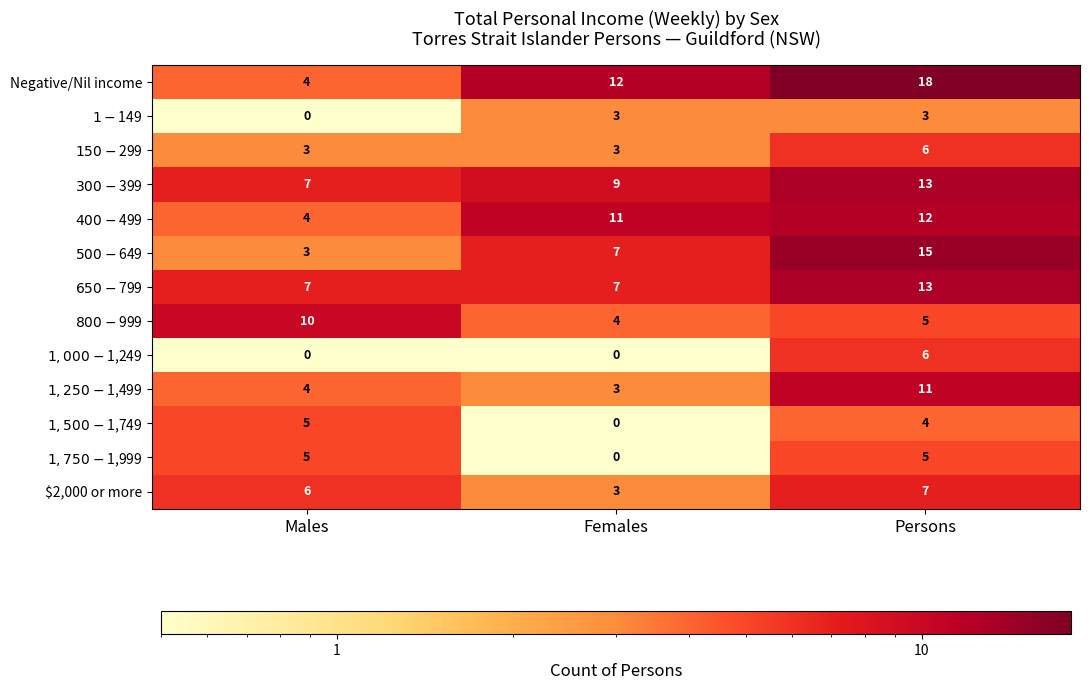

Between Males and Females, which series saw the biggest shift?

Negative/Nil income